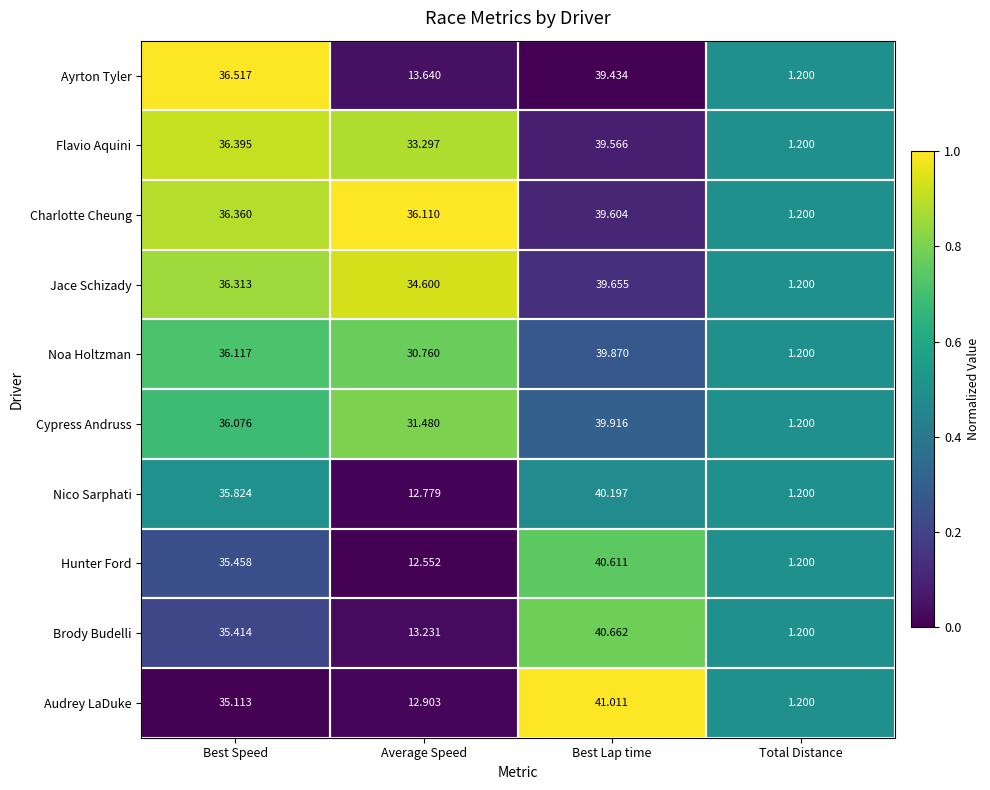

Which category has the lowest value in the Cypress Andruss series?

Total Distance